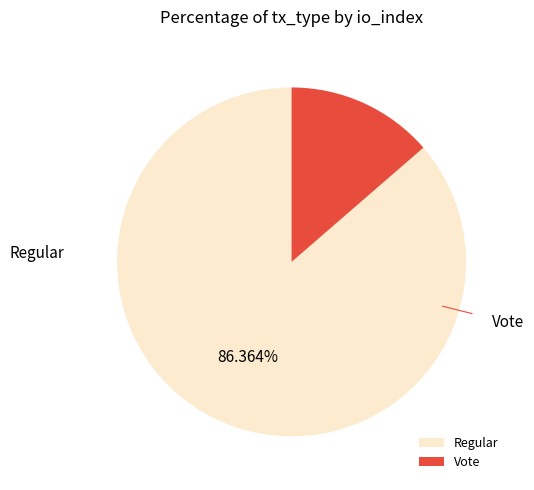

Rank the categories by value from lowest to highest.

Vote, Regular